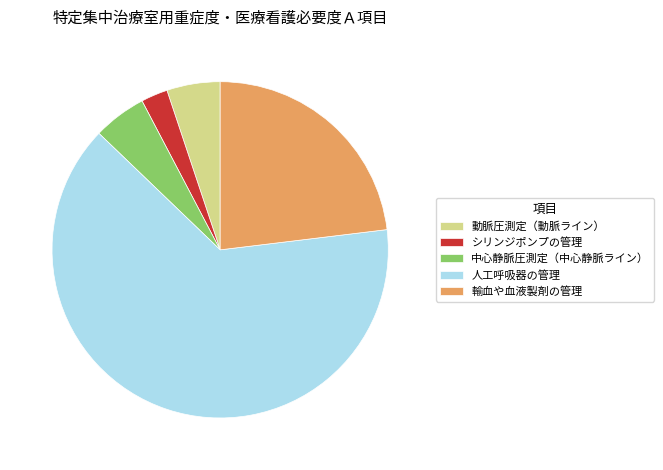

Which category has the smallest portion of the pie?

シリンジポンプの管理